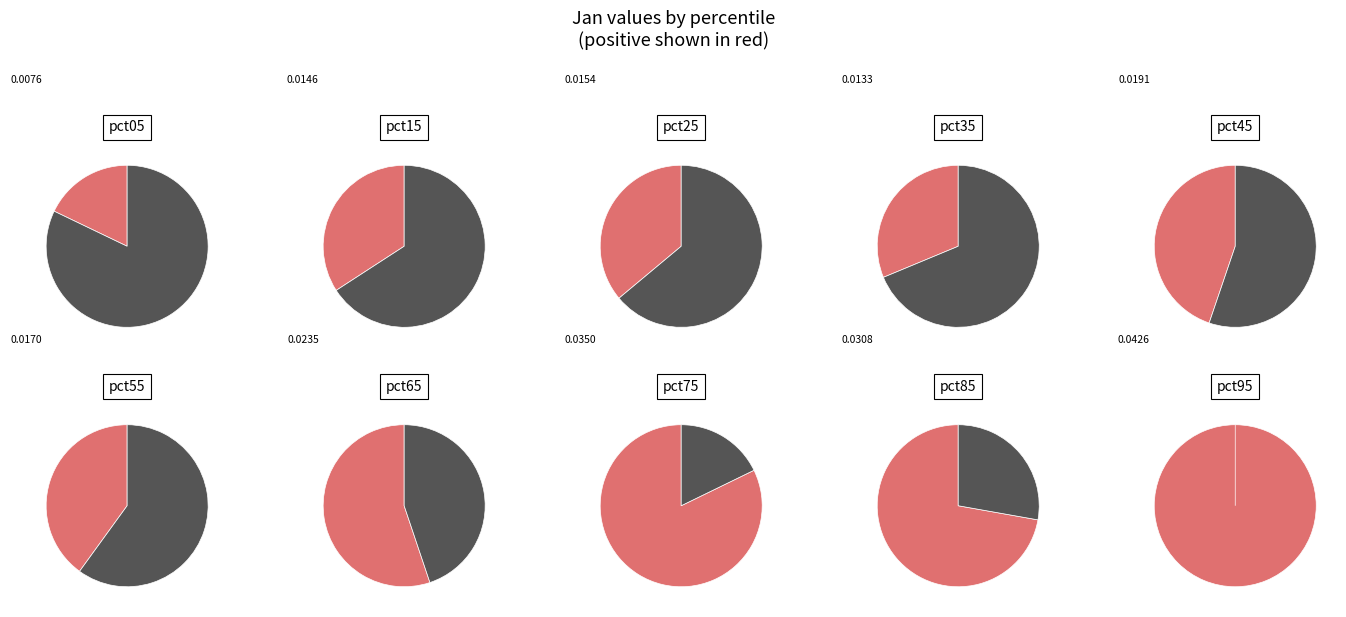

The pct45 slice represents 1% of the pie. True or false?

False